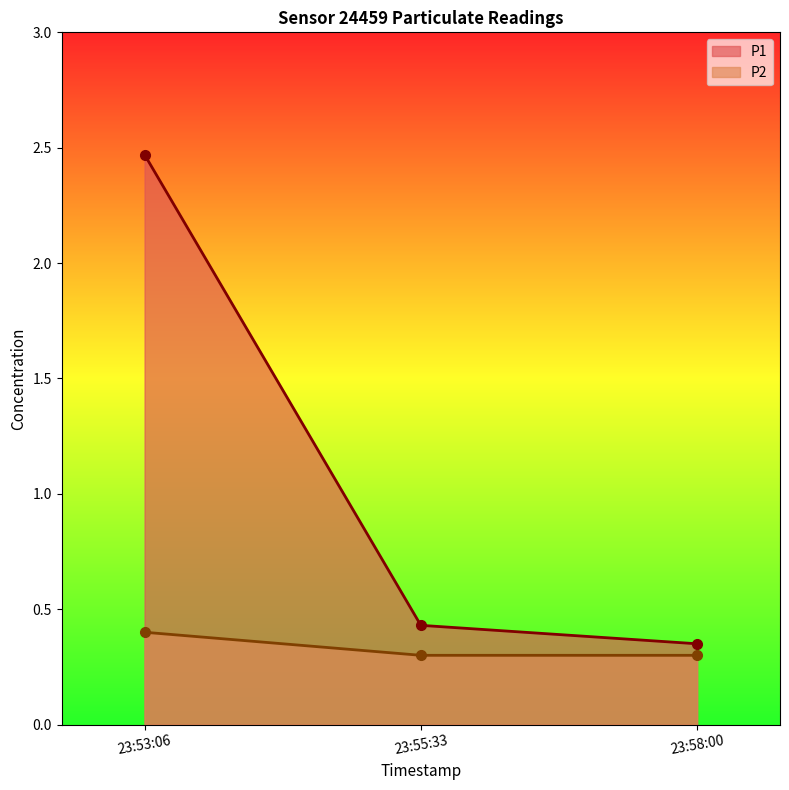

What is the difference between the P1 values at 23:53:06 and 23:58:00?

2.1